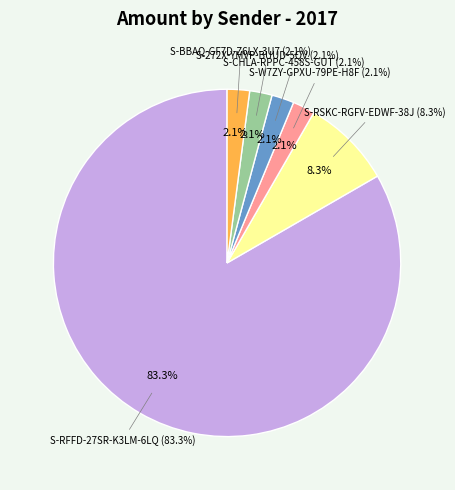

To the nearest percent, what portion does S-272X-YMVP-BUUD-5QV4L represent?

2%